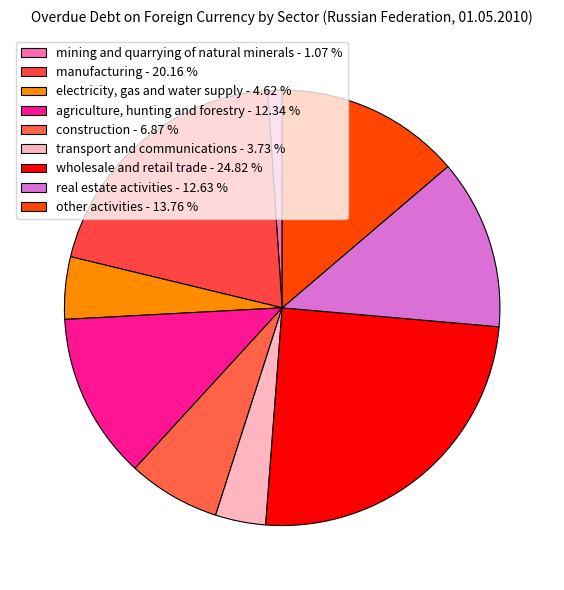

How many segments does this pie chart have?

9